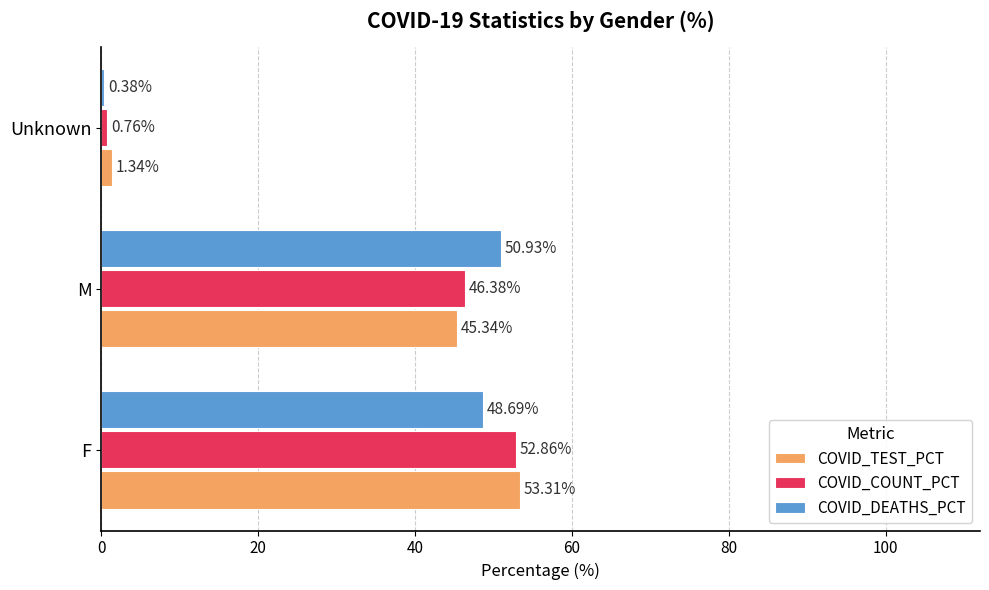

Where is COVID_DEATHS_PCT nearest to the value 25?

F